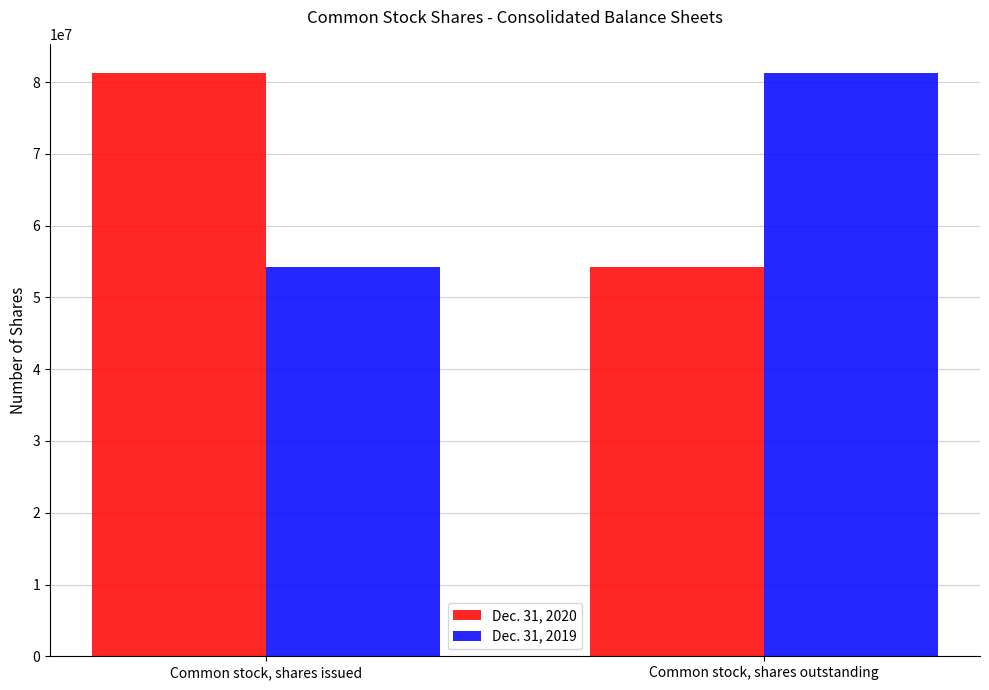

What is the value of the Dec. 31, 2020 bar at the 2nd from the left?

54197004